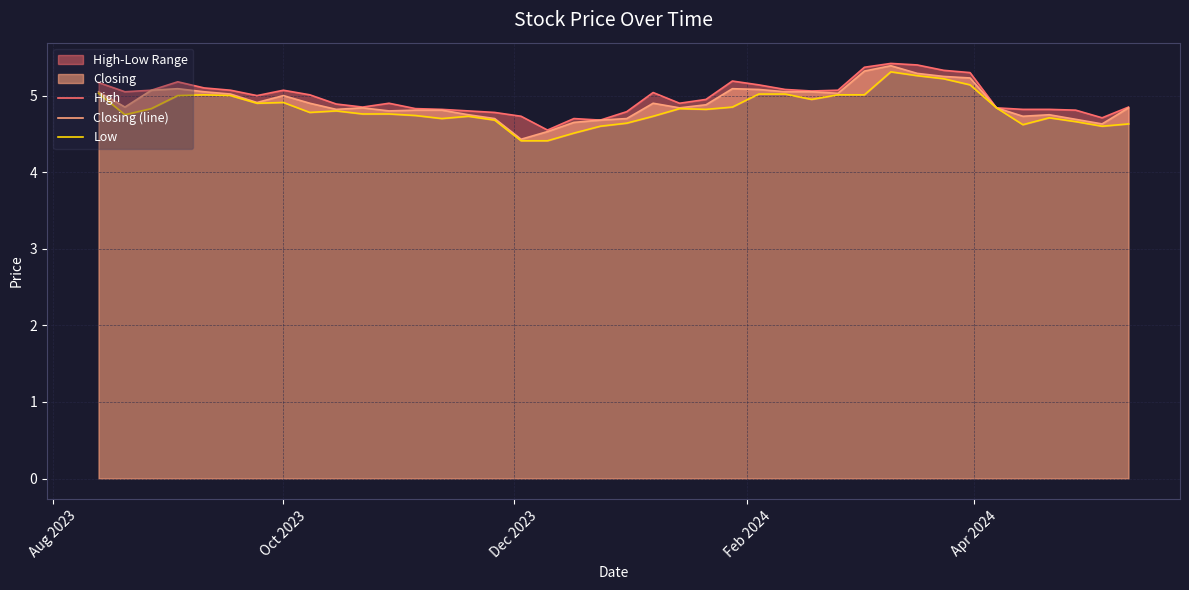

What is the minimum value for Closing (line)?

4.4